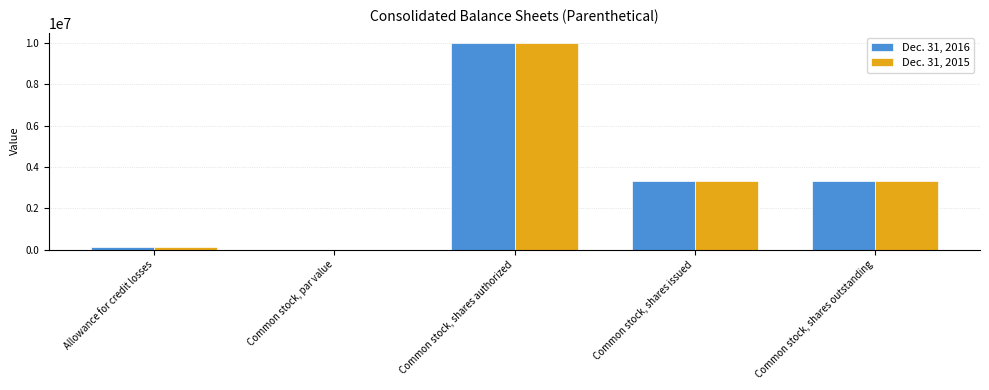

Is it true that Dec. 31, 2016 equals 10000000.0 at Common stock, shares authorized?

True